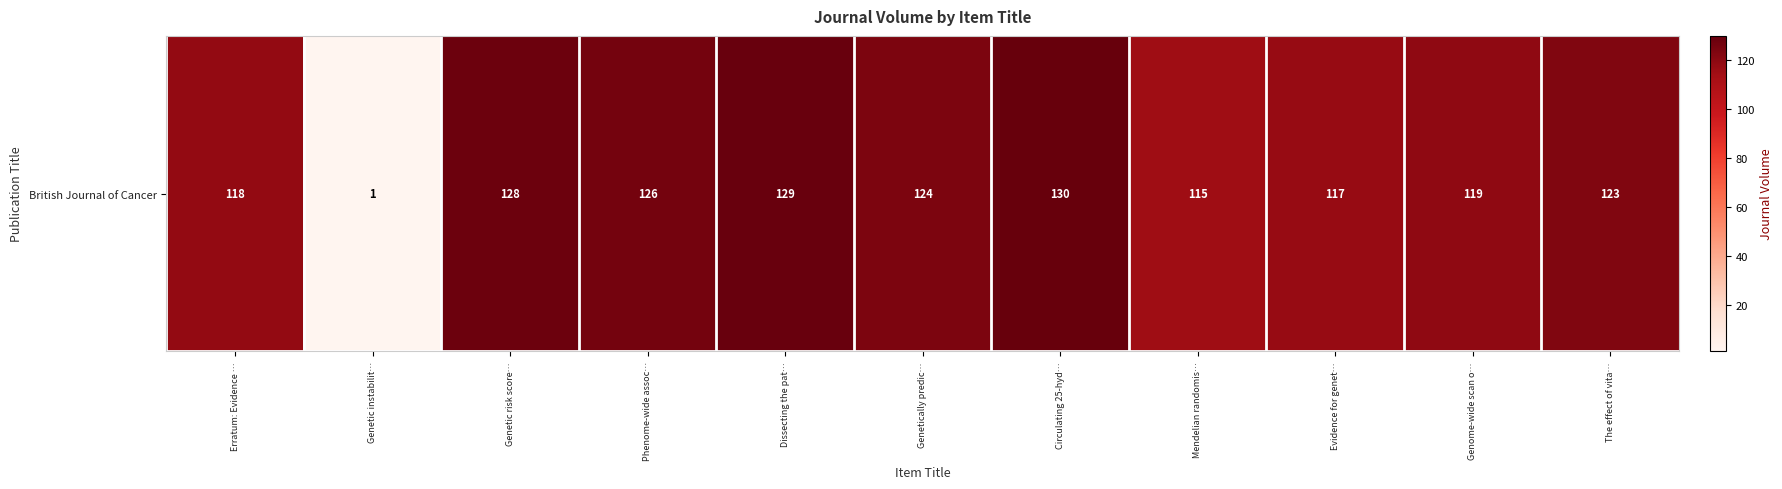

True or false: the data shows 129 at Dissecting the pat….

True